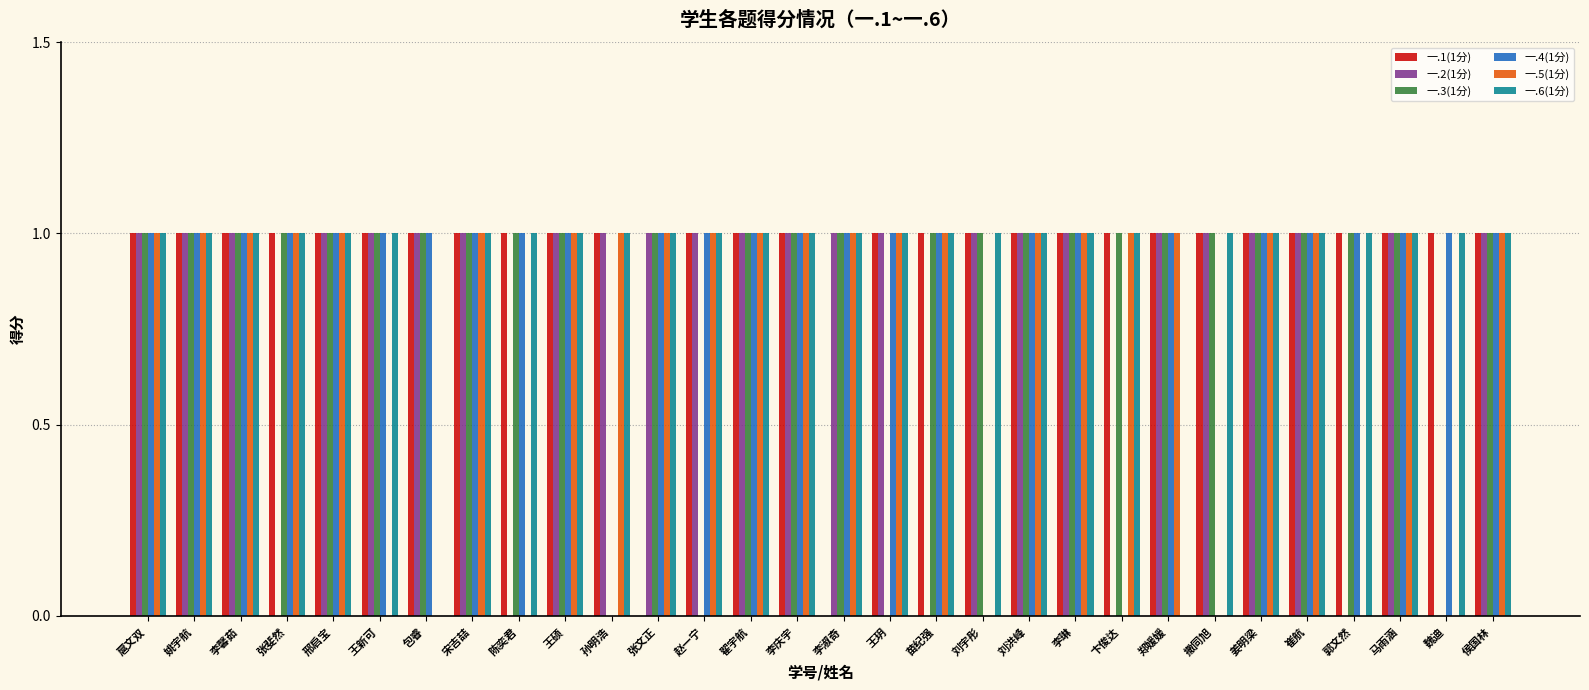

Between 孙明浩 and 赵一宁, which series saw the biggest shift?

一.4(1分)